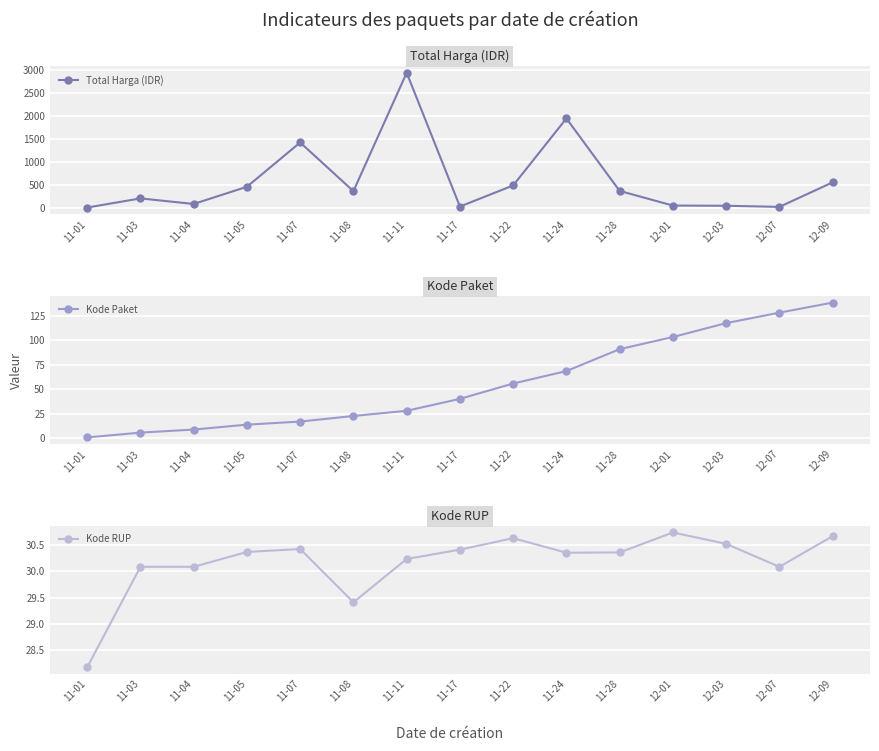

What is the spread (max minus min) of values at 11-28?

343.0